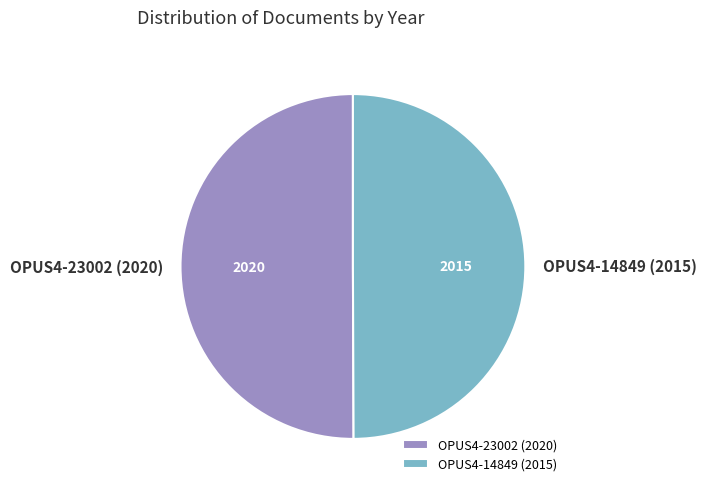

What is the ratio of the value at OPUS4-14849 (2015) to the value at OPUS4-23002 (2020)?

1.0